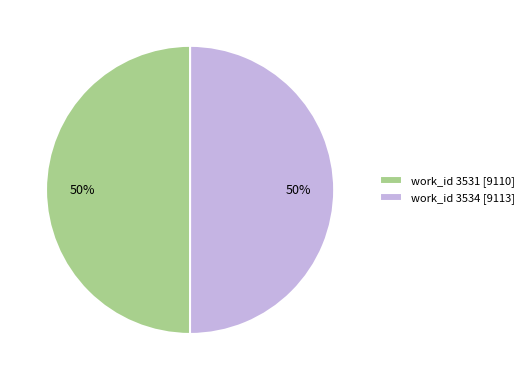

To the nearest percent, what is the average slice percentage?

50%